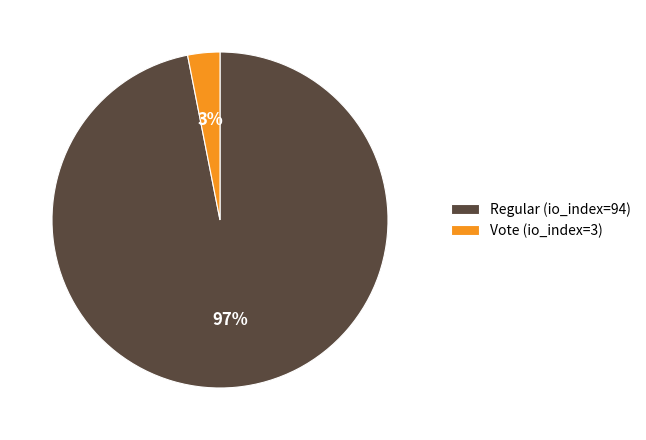

What percentage is the Regular (io_index=94) slice, to the nearest percent?

97%